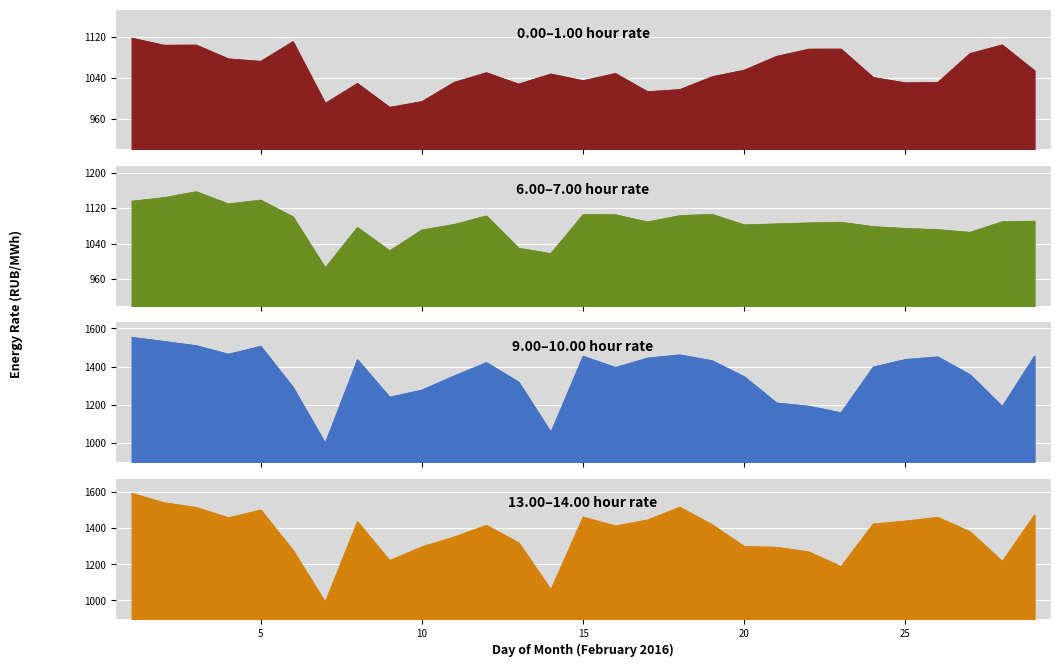

Which series has the widest spread of values?

11.00-12.00